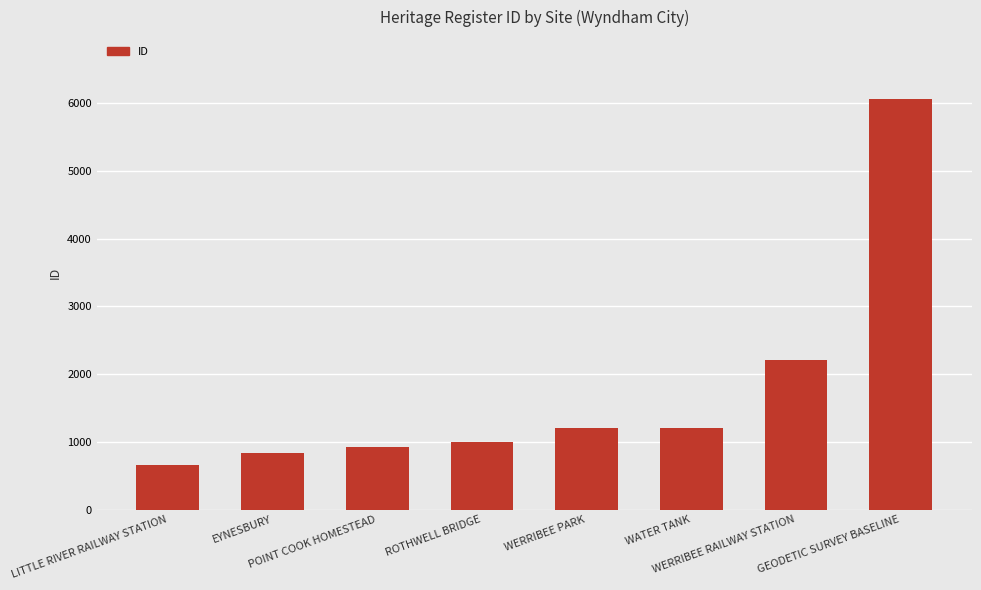

Are the bars horizontal?

No